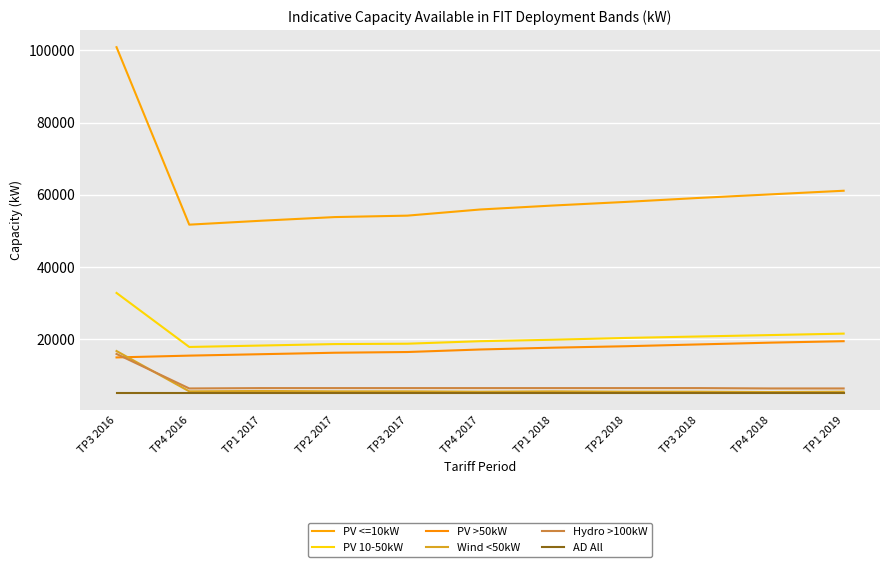

The PV >50kW series shows 16200.0 at TP2 2017. True or false?

True